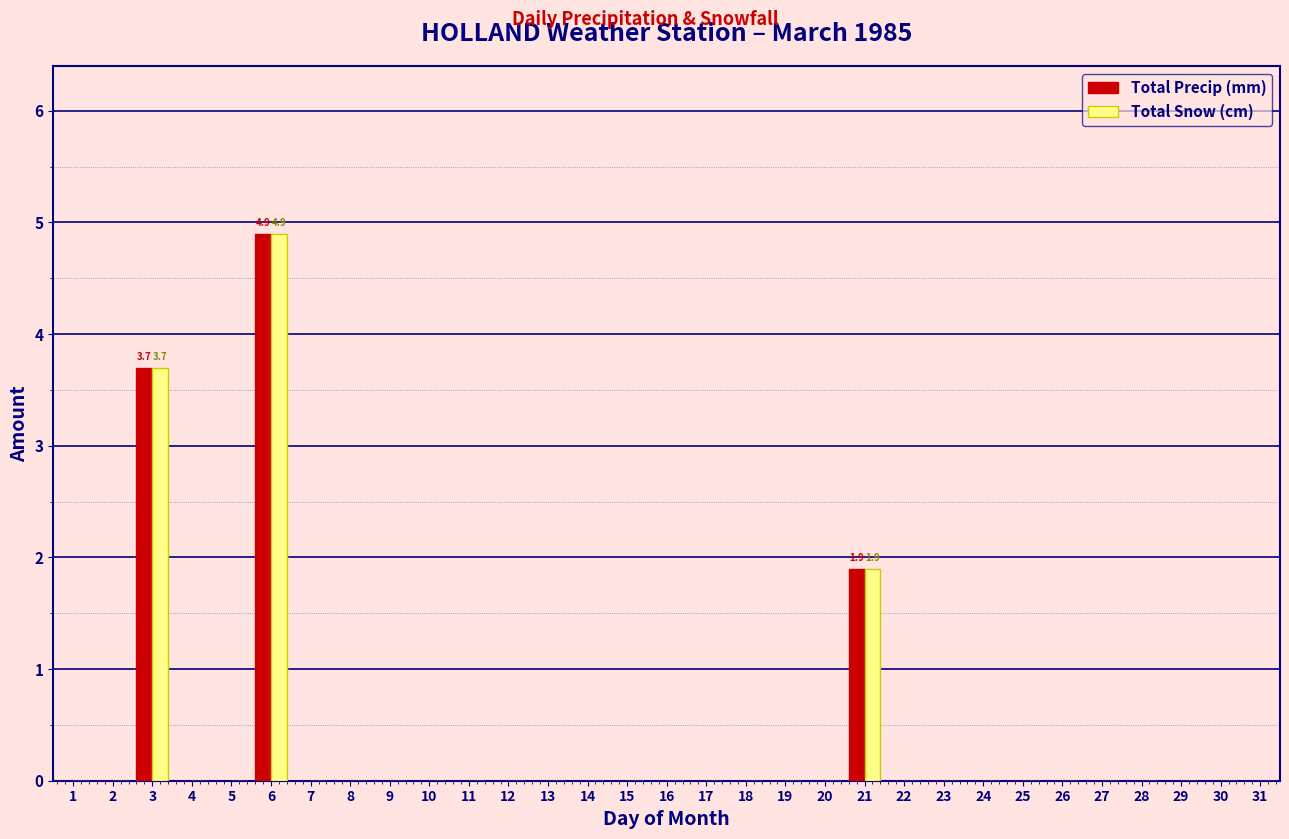

What is the highest value of the Total Snow (cm) series?

4.9